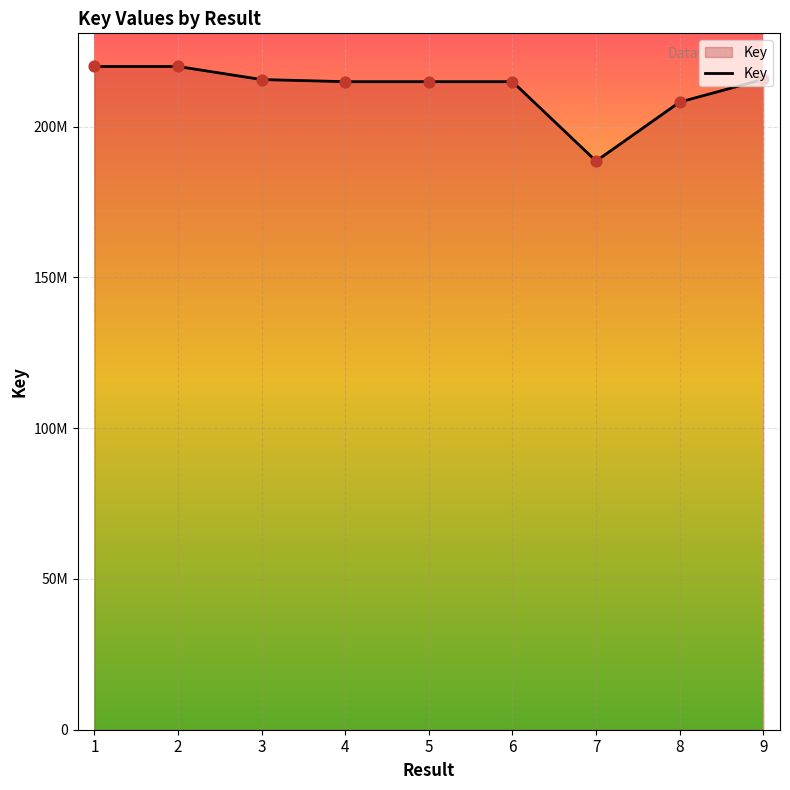

What is the change in value from 1 to 6?

-5031093